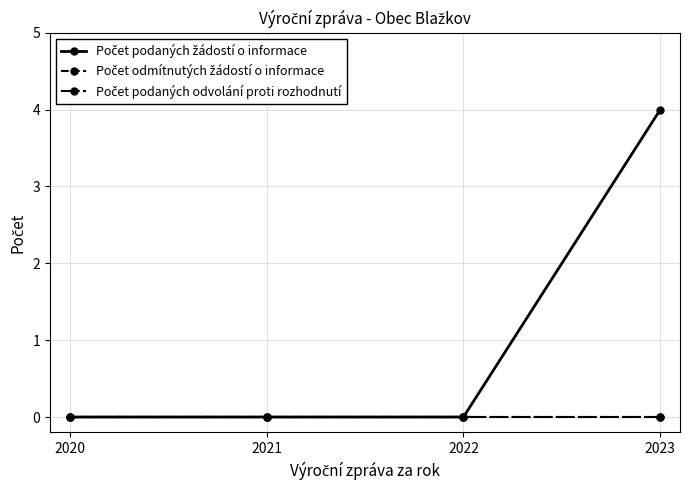

Reading left to right, extract all data points from this chart.

Počet podaných žádostí o informace: 0	0	0	4
Počet odmítnutých žádostí o informace: 0	0	0	0
Počet podaných odvolání proti rozhodnutí: 0	0	0	0